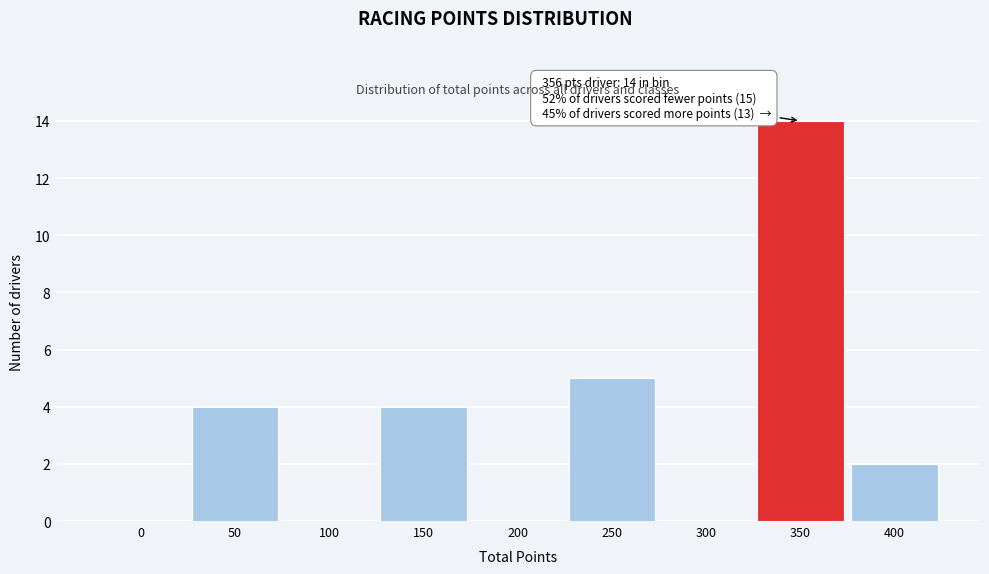

Reading left to right, transcribe all the data shown in this chart.

0=0	50=4	100=0	150=4	200=0	250=5	300=0	350=14	400=2